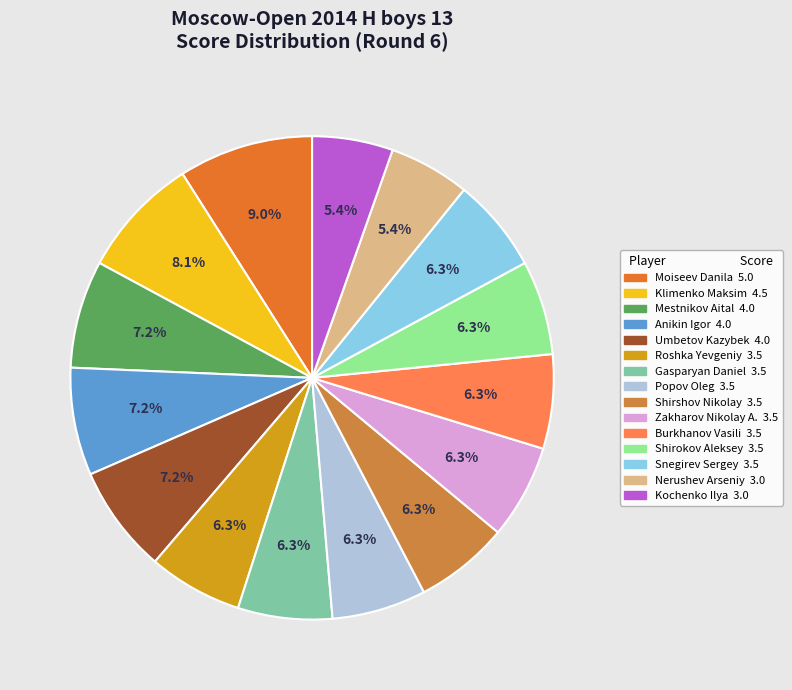

What is the smallest slice in the pie chart?

Nerushev Arseniy